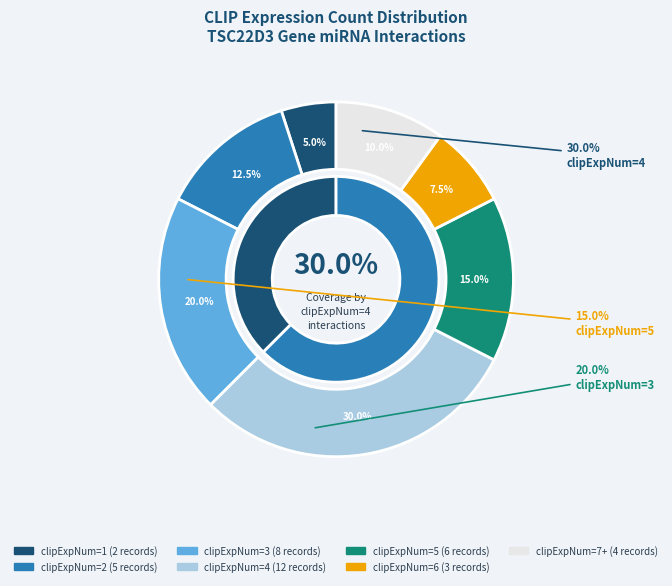

How many slices are in this pie chart?

7